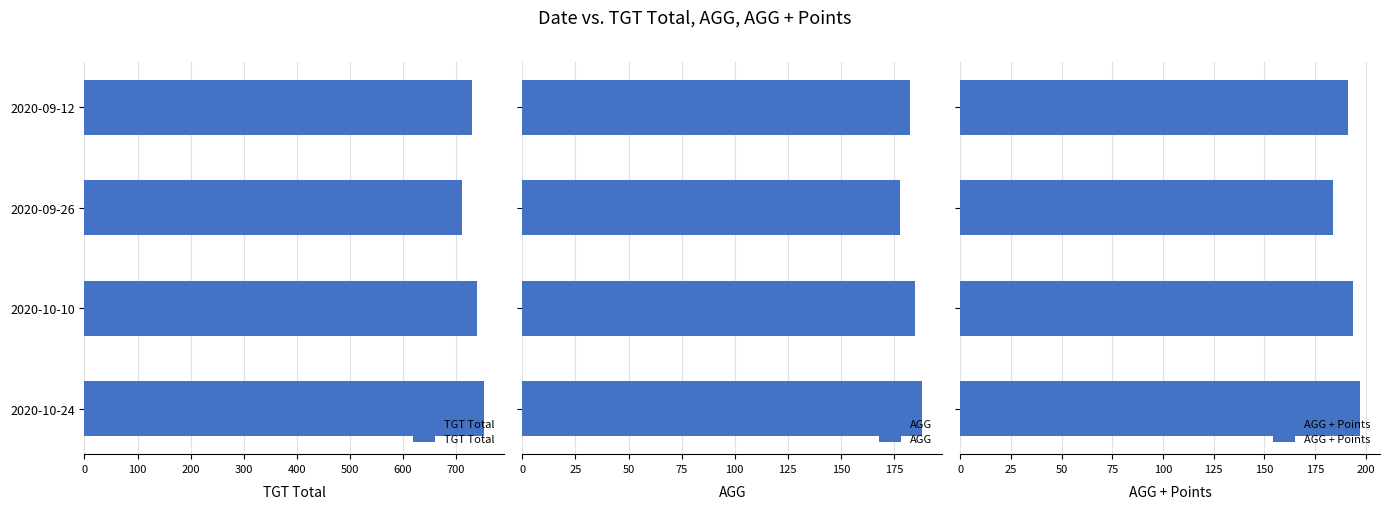

True or false: AGG + Points has a value of 256.1 at 100.

False